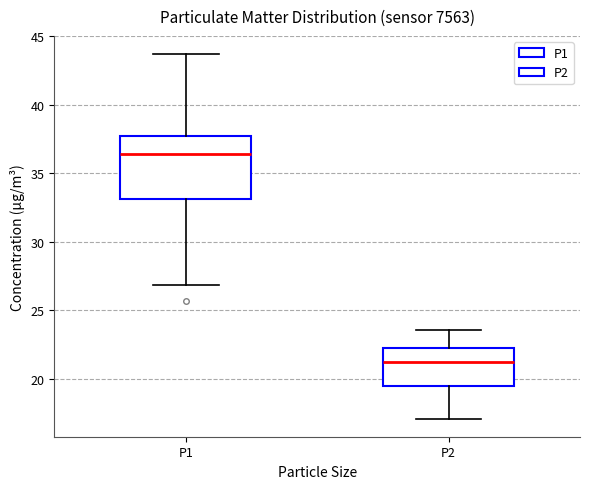

Reading left to right, read every box against the y-axis: the position of its median line, the range the box covers, and the ends of its whiskers. The values are not printed on the chart, so give them approximately, as read against the axis.

P1: median 36.5, box 33.0 to 37.5, whiskers 27.0 to 43.5
P2: median 21.0, box 19.5 to 22.0, whiskers 17.0 to 23.5